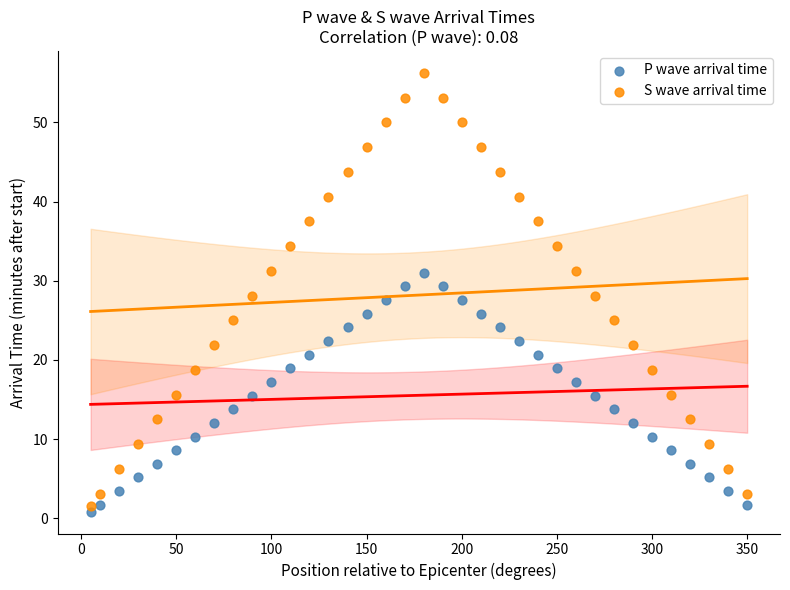

Which series has the widest spread of Y values?

S wave arrival time